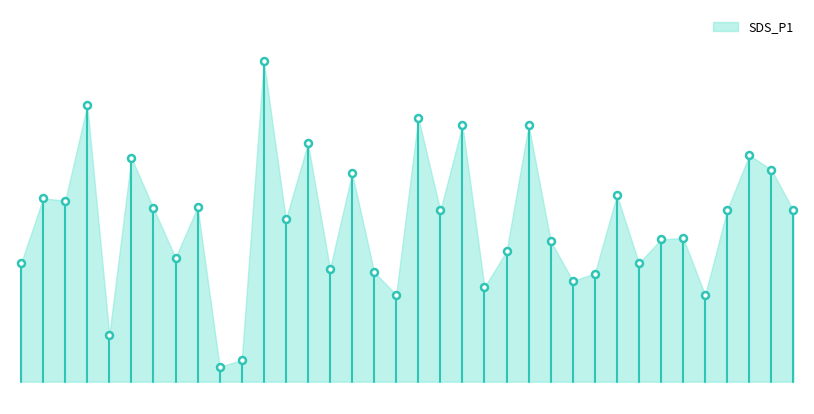

At which category does the chart reach its minimum across all series?

00:27